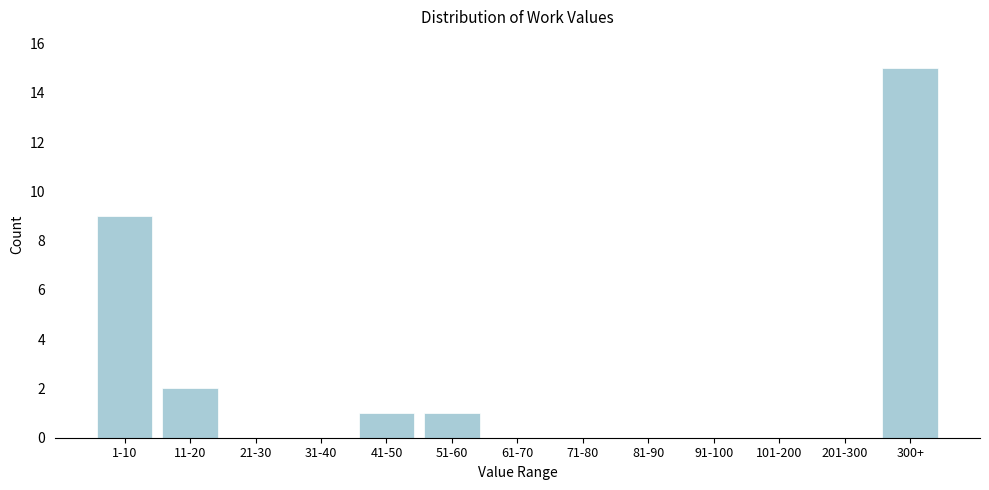

Reading left to right, transcribe all the data shown in this chart.

1-10=9	11-20=2	21-30=0	31-40=0	41-50=1	51-60=1	61-70=0	71-80=0	81-90=0	91-100=0	101-200=0	201-300=0	300+=15